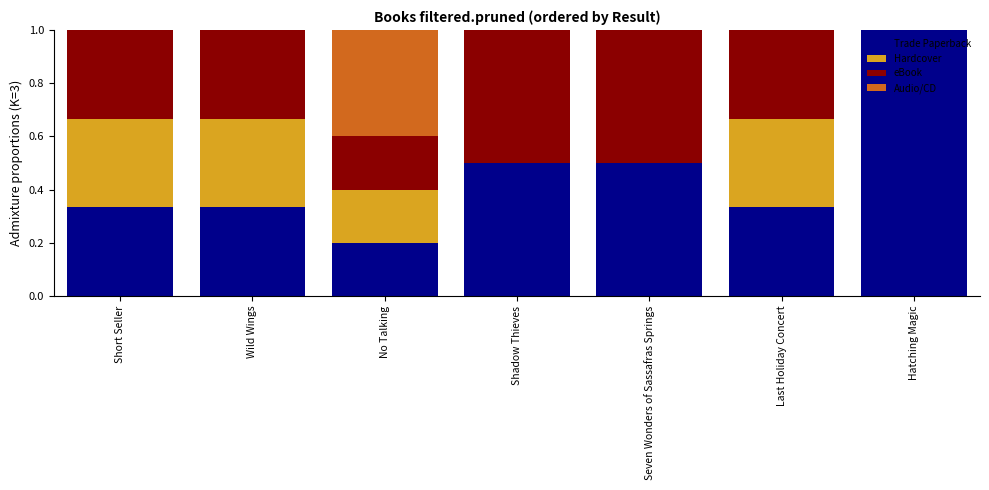

What is the total value across all series at Shadow Thieves?

1.0